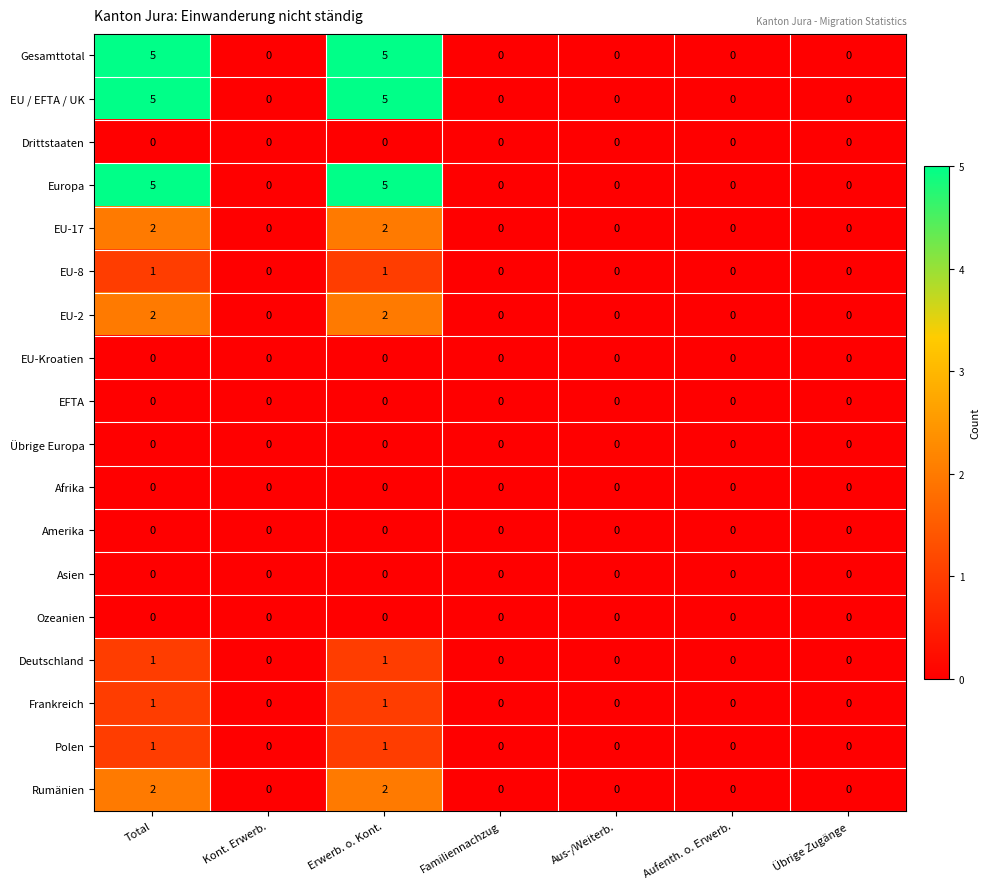

What is the spread (max minus min) of values at Total?

5